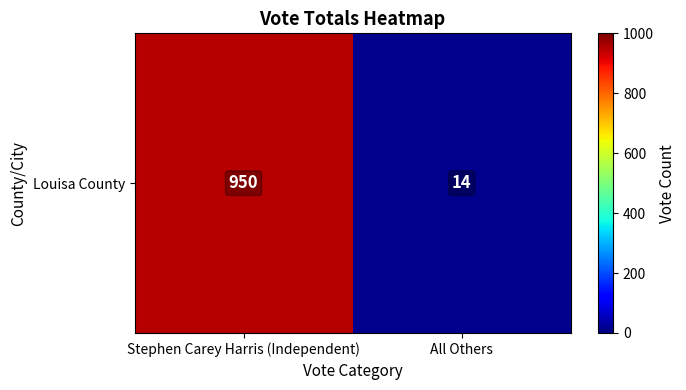

What is the change in value from Stephen Carey Harris (Independent) to All Others?

-936